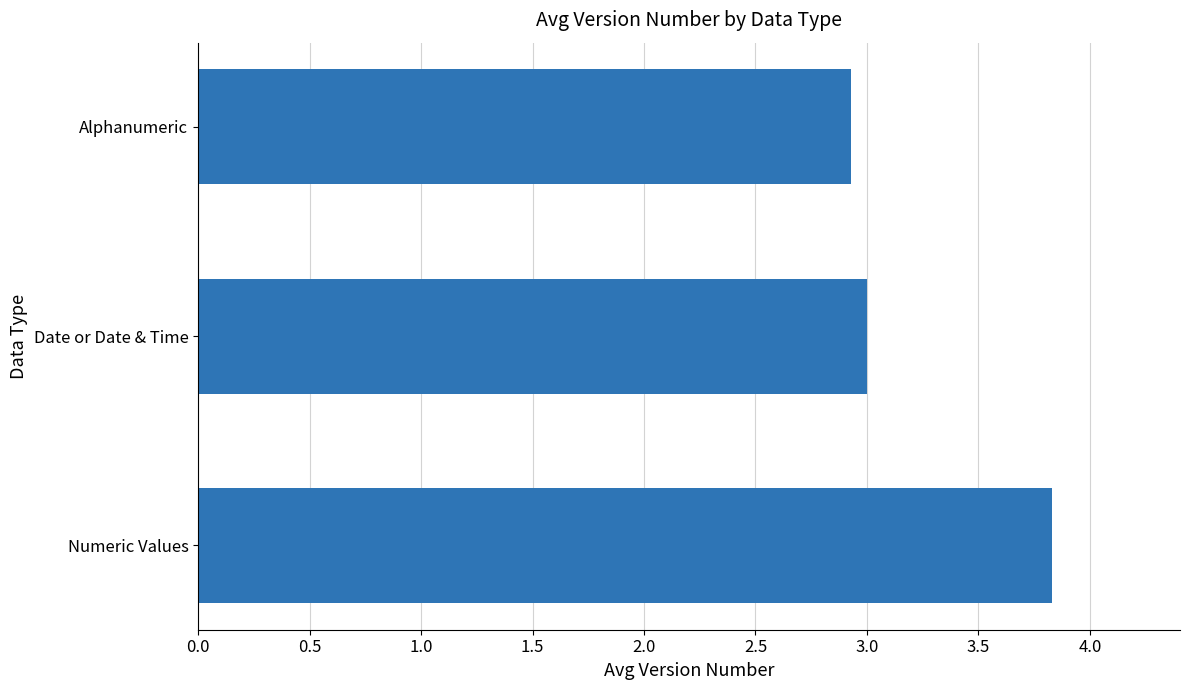

Count the number of categories in the chart.

3